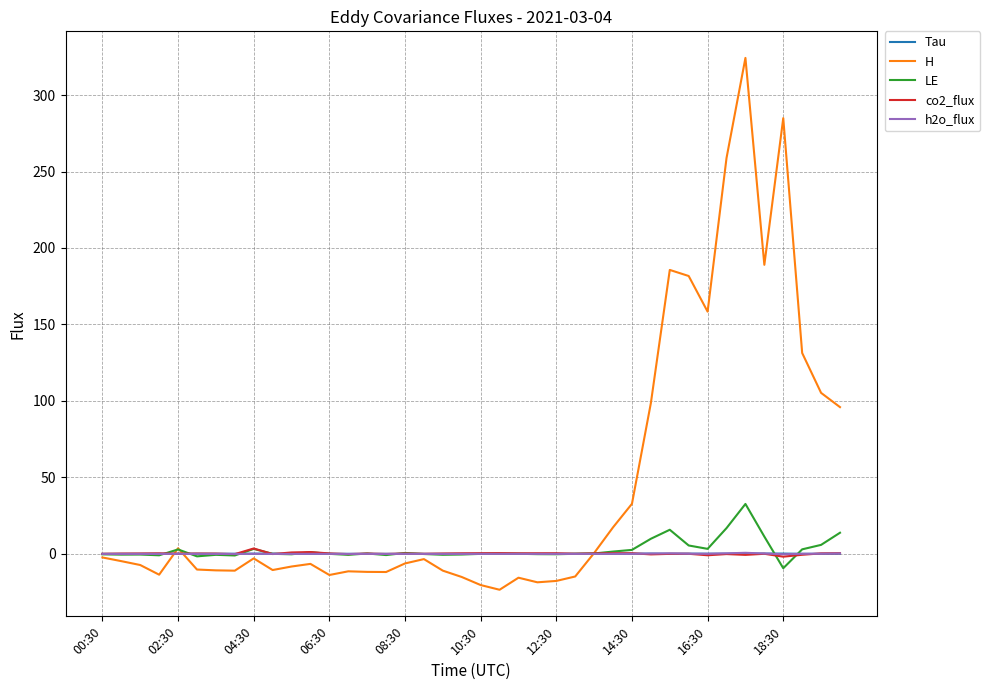

Does the chart have visible grid lines?

Yes